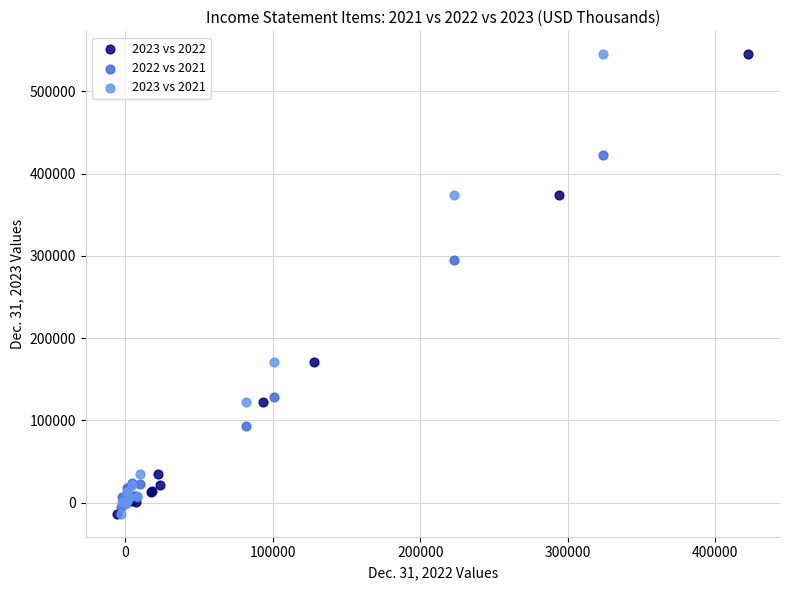

What are all the series names shown in the legend?

2023 vs 2022, 2022 vs 2021, 2023 vs 2021